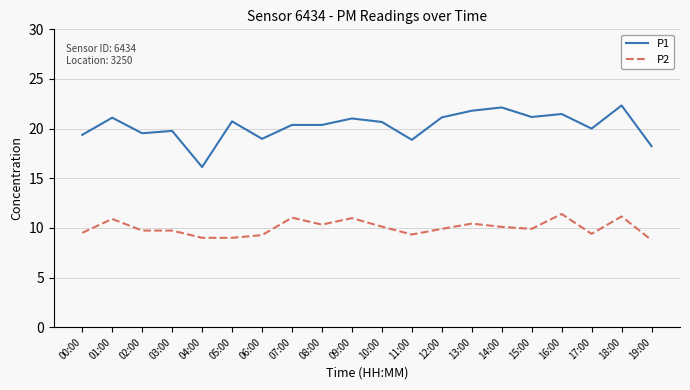

What is the spread (max minus min) of values at 04:00?

7.1